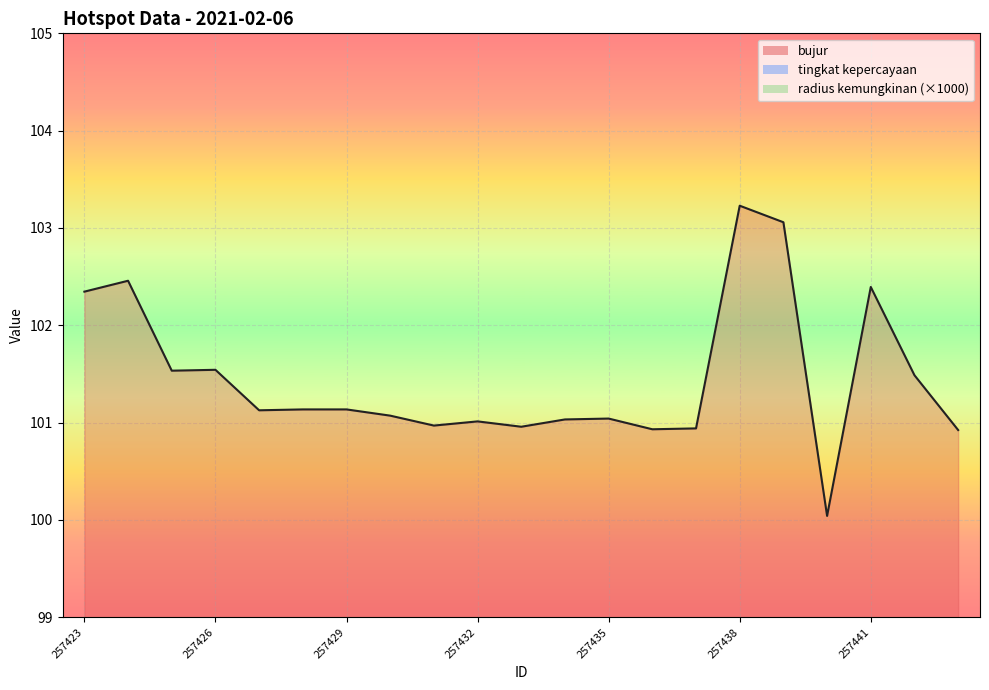

At how many categories does at least one series exceed 74?

21